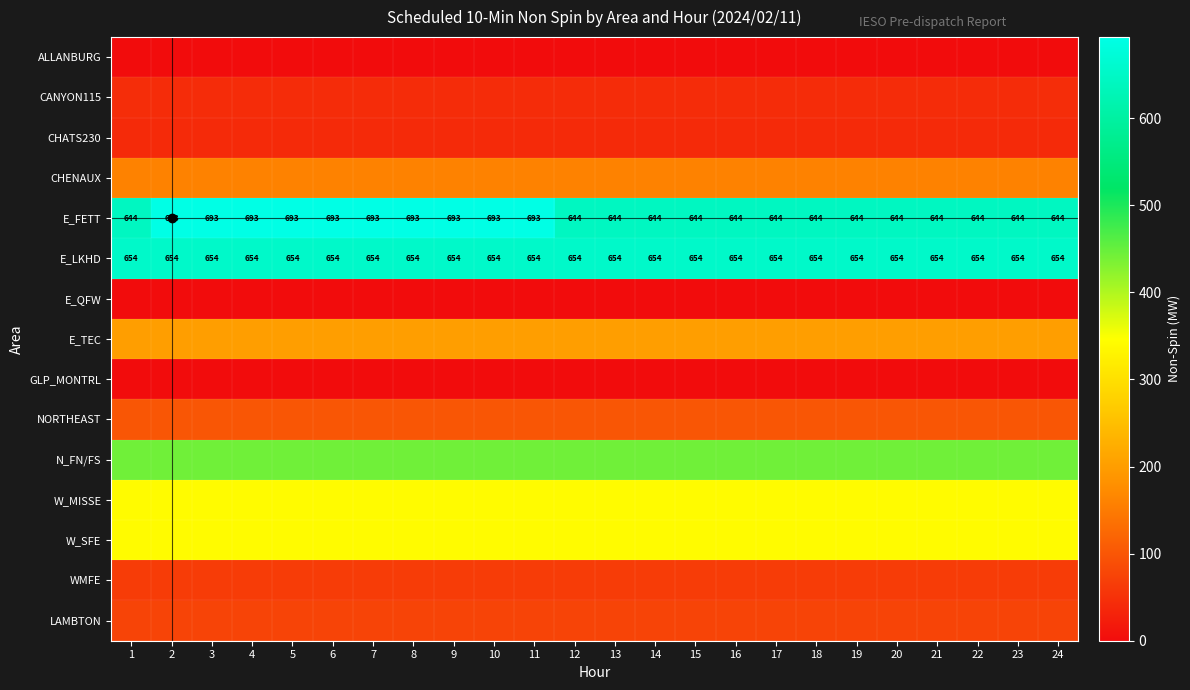

The E_LKHD series shows 338 at 1. True or false?

False